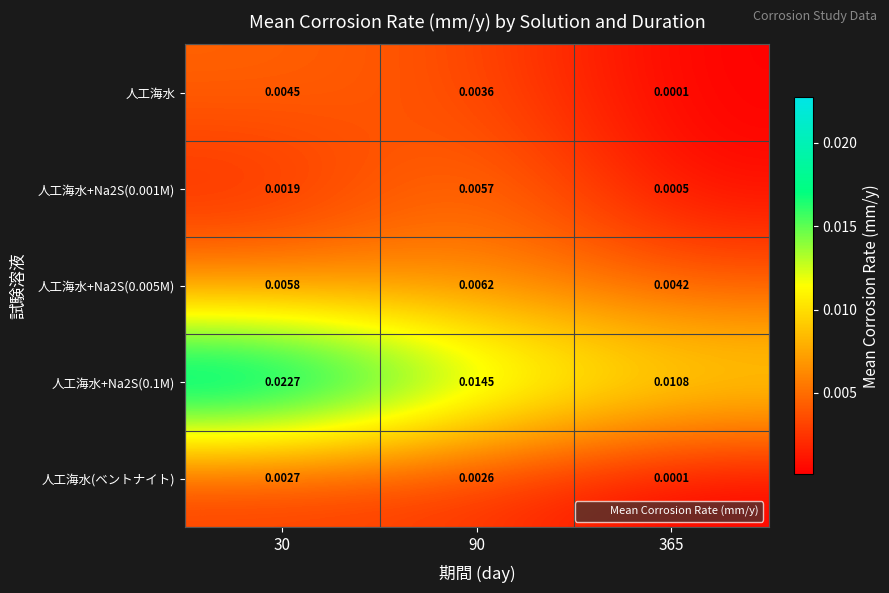

Reading left to right, list all the values displayed in this chart.

人工海水: 30=0.0	90=0.0	365=0.0
人工海水+Na2S(0.001M): 30=0.0	90=0.0	365=0.0
人工海水+Na2S(0.005M): 30=0.0	90=0.0	365=0.0
人工海水+Na2S(0.1M): 30=0.0	90=0.0	365=0.0
人工海水(ベントナイト): 30=0.0	90=0.0	365=0.0